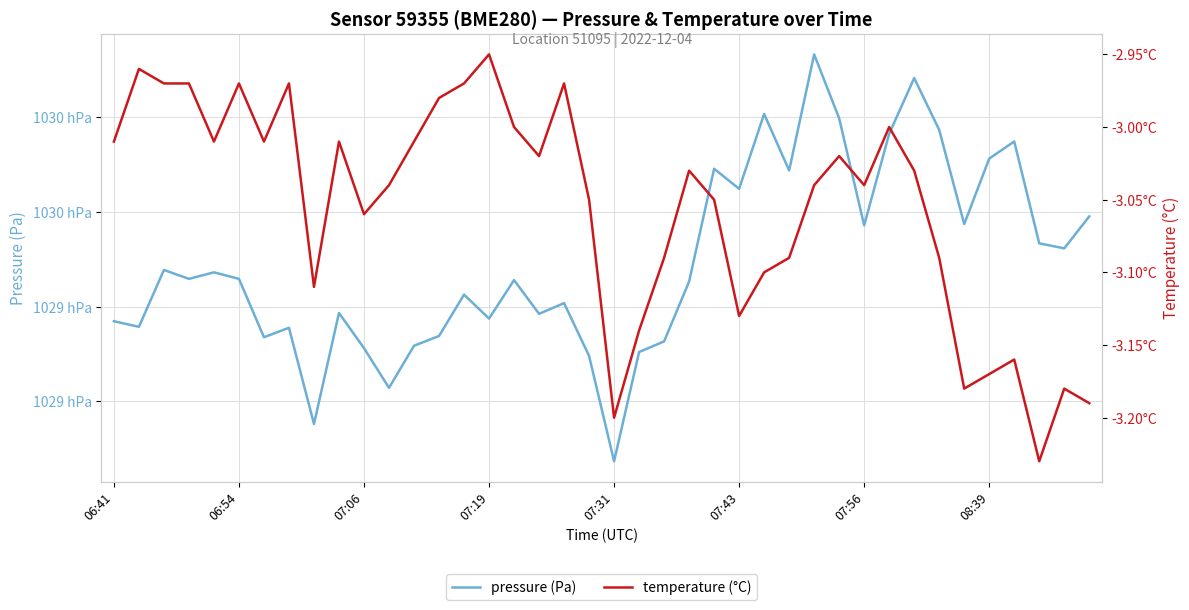

True or false: pressure (Pa) and temperature (°C) cross at least once.

False